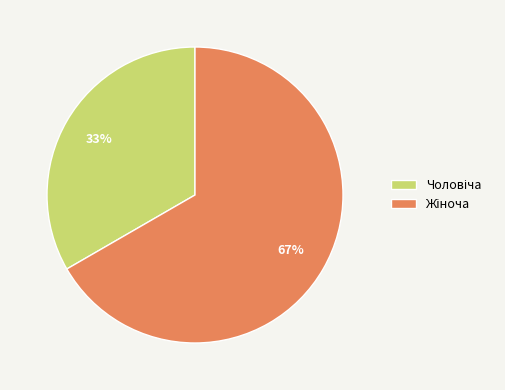

Is there any slice that represents more than half of the pie?

Yes